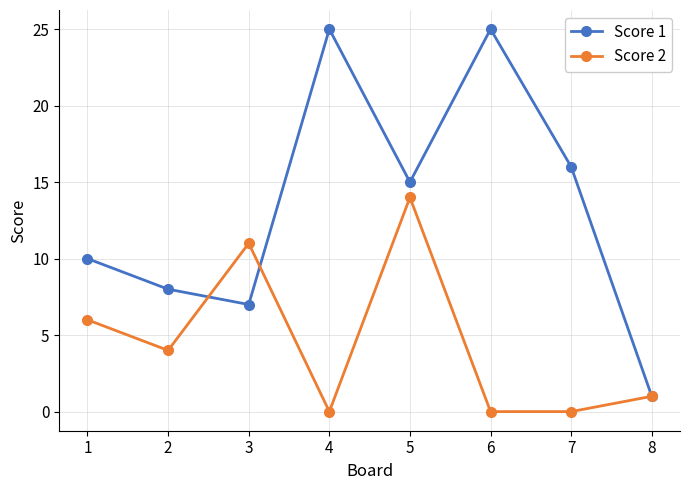

What is the highest value of the Score 1 series?

25